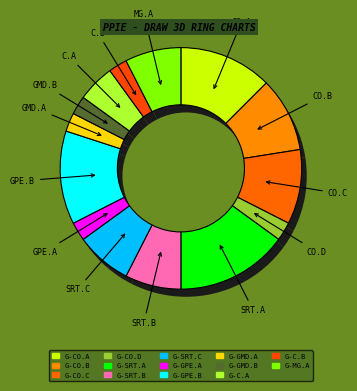

What is the largest slice in the pie chart?

G-SRT.A